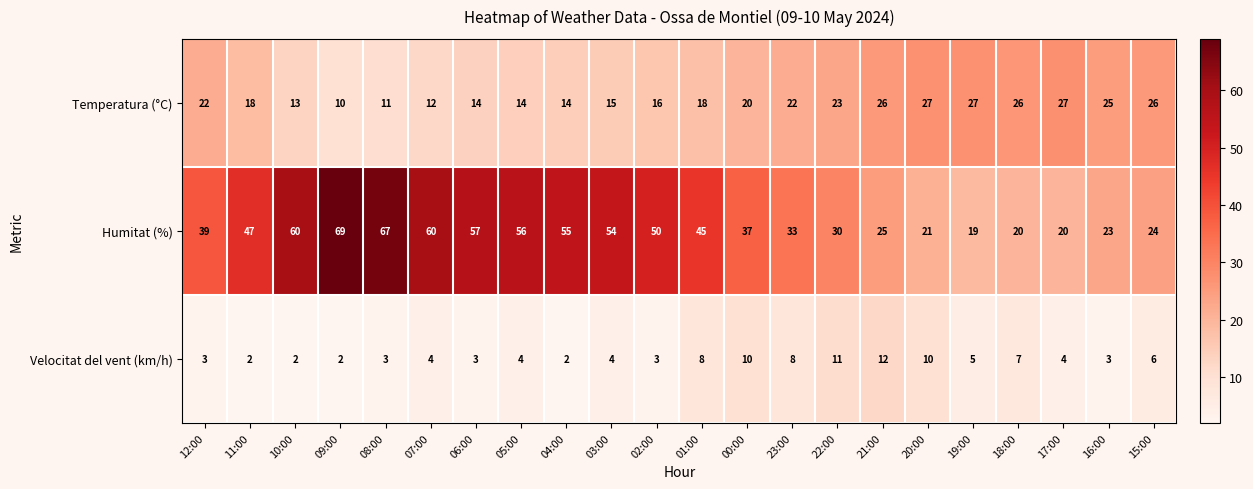

What is the spread (max minus min) of values at 07:00?

56